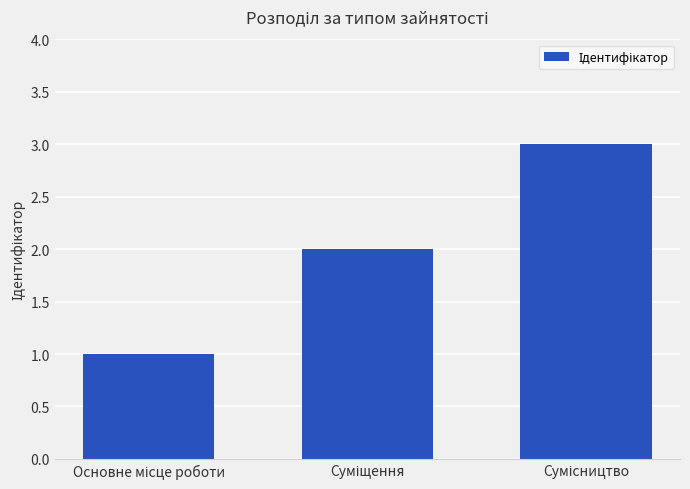

What is the maximum value shown in the chart?

3